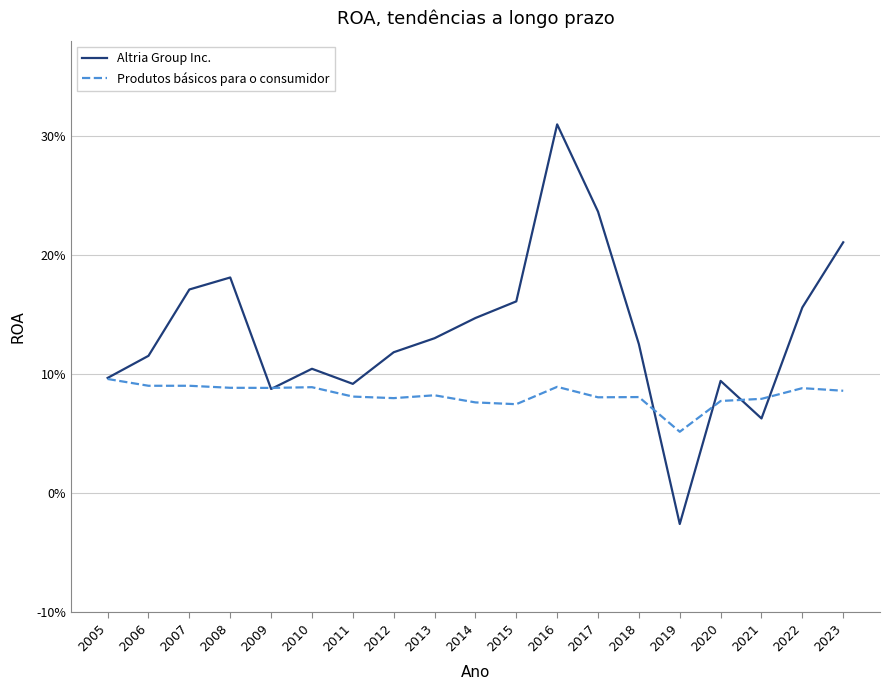

List the series in order of their overall mean, highest first.

Altria Group Inc., Produtos básicos para o consumidor